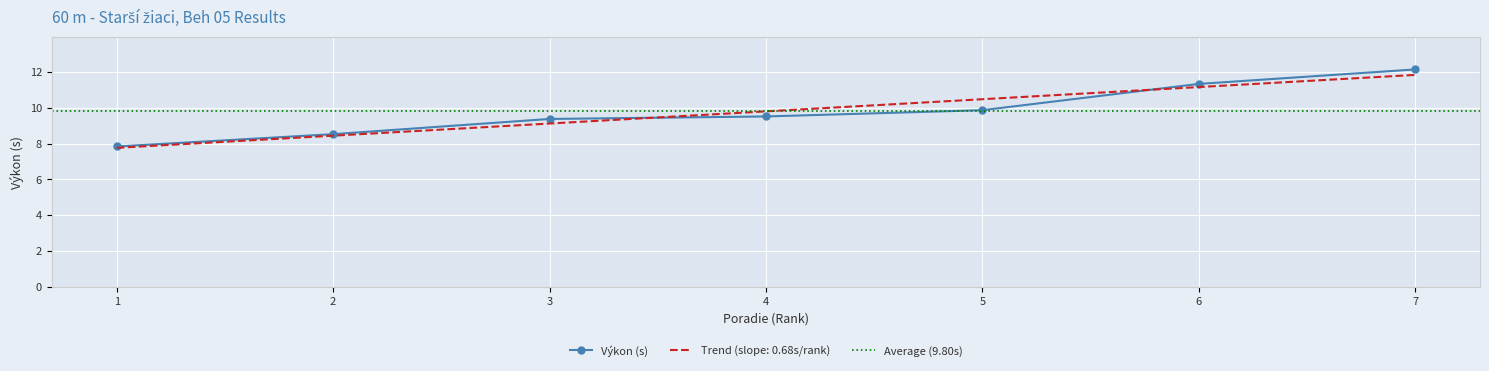

True or false: Výkon (s) has a value of 16.8 at 4.

False